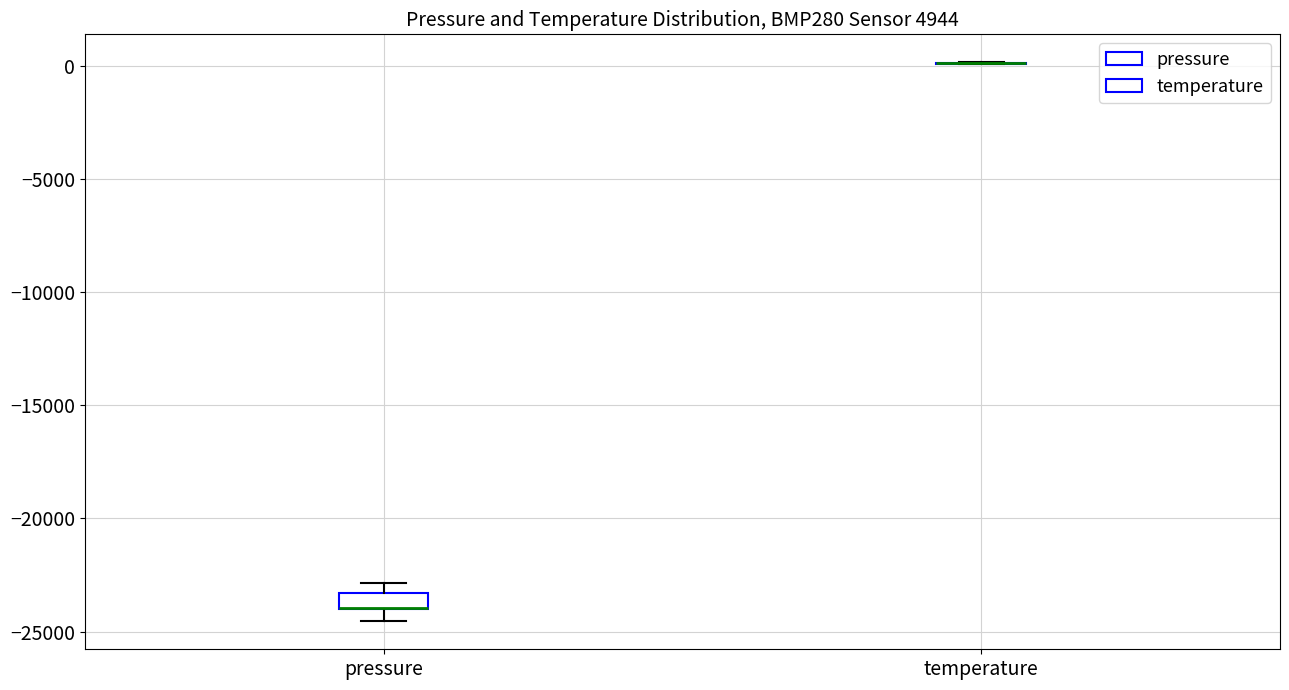

Which box is the tallest, from its lower edge to its upper edge?

pressure